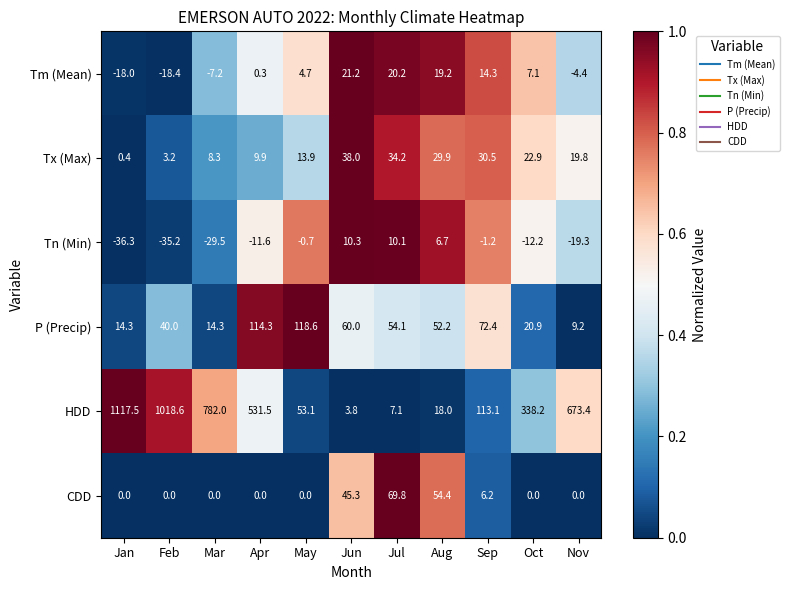

Between Sep and Nov, which series saw the biggest shift?

HDD